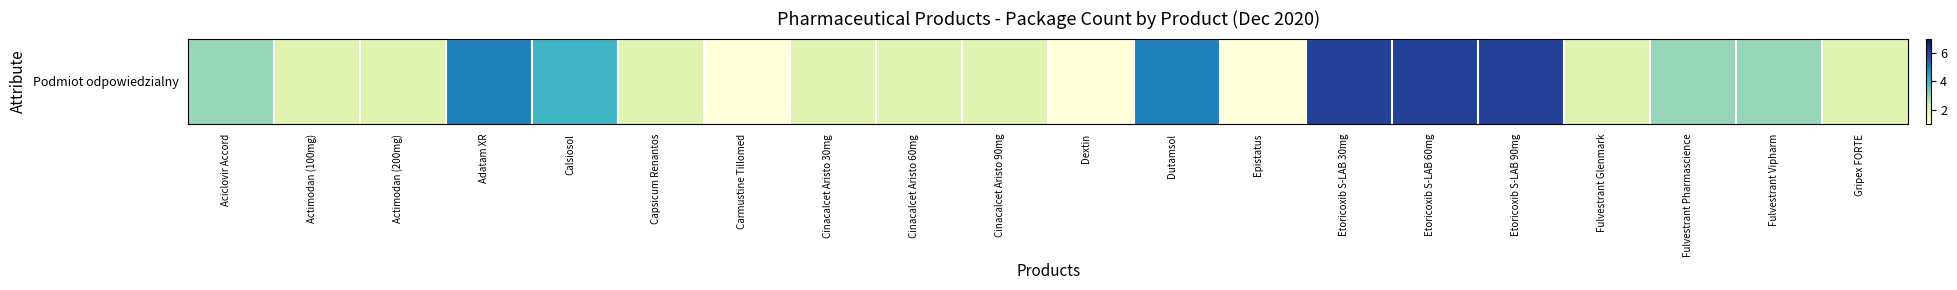

Which label corresponds to the smallest value in the chart?

Carmustine Tillomed